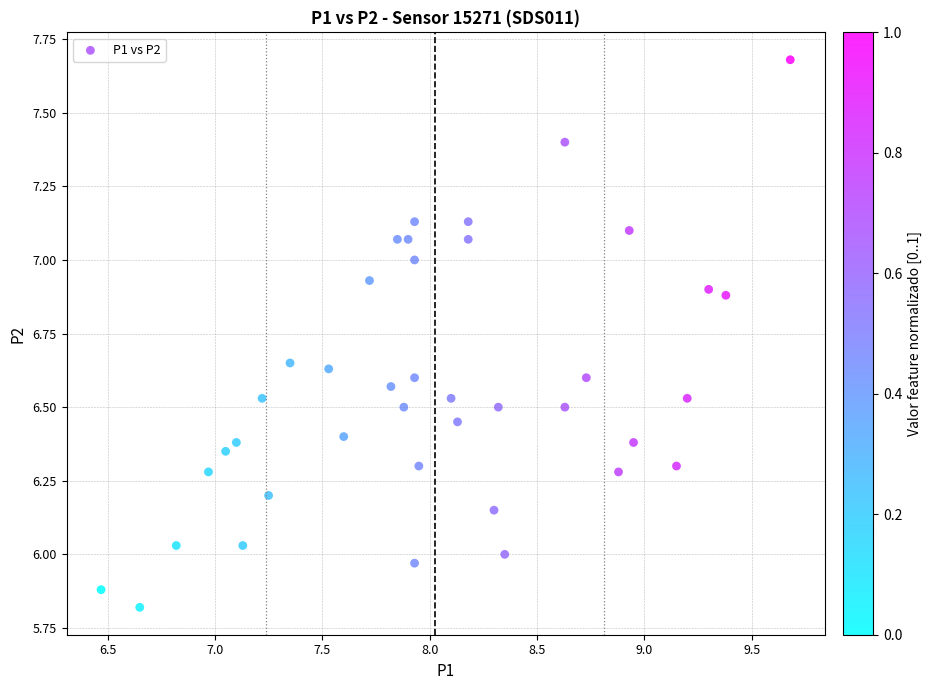

What is the range of X values (max minus min)?

3.2